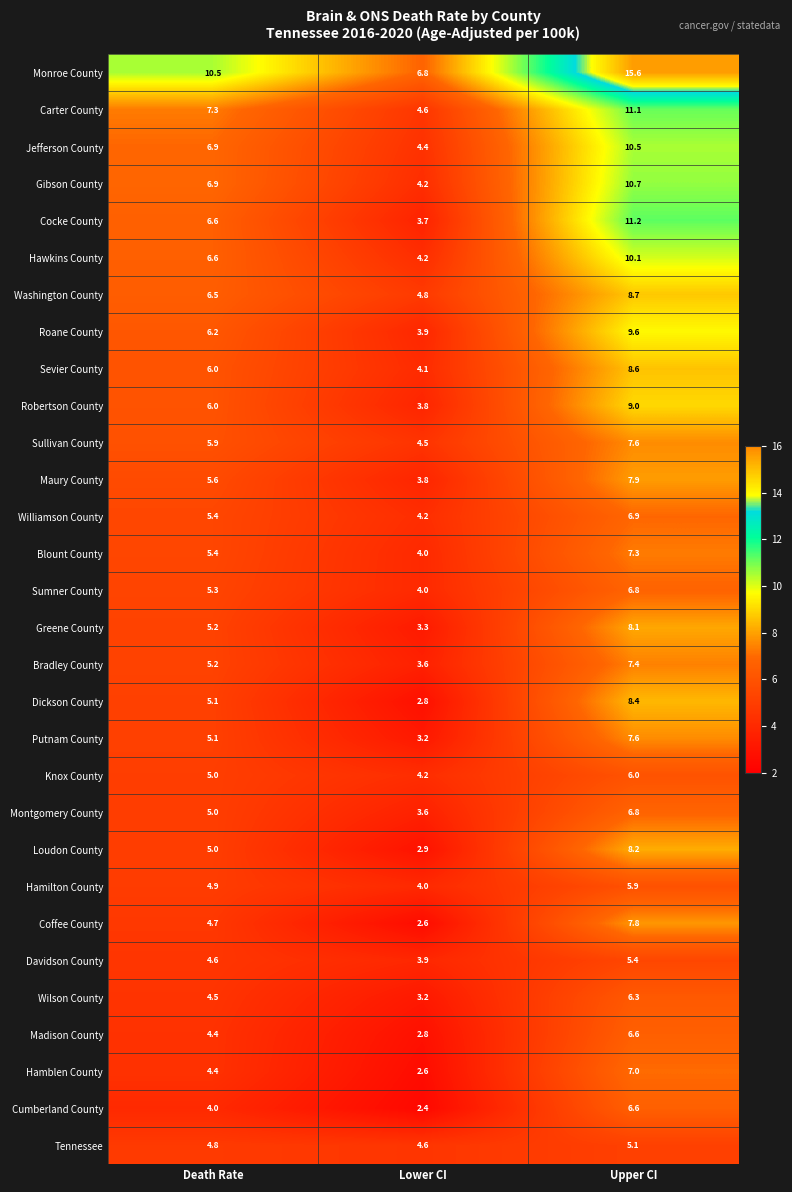

Count the number of data series in this chart.

30